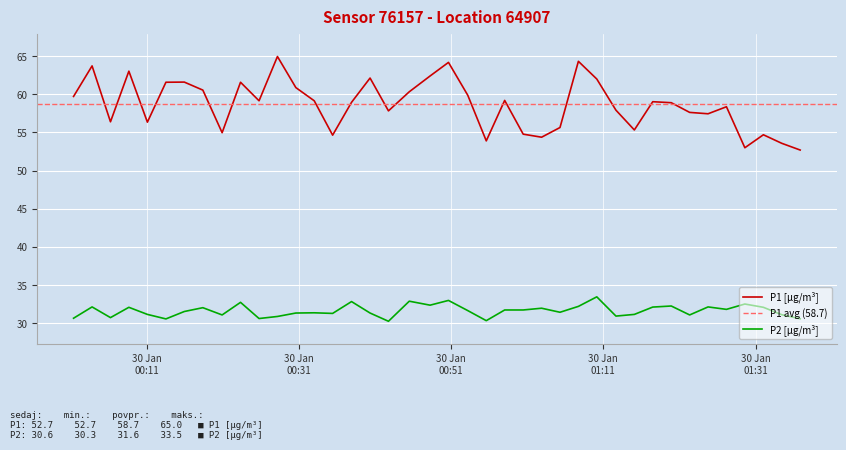

How many series are shown in this chart?

2